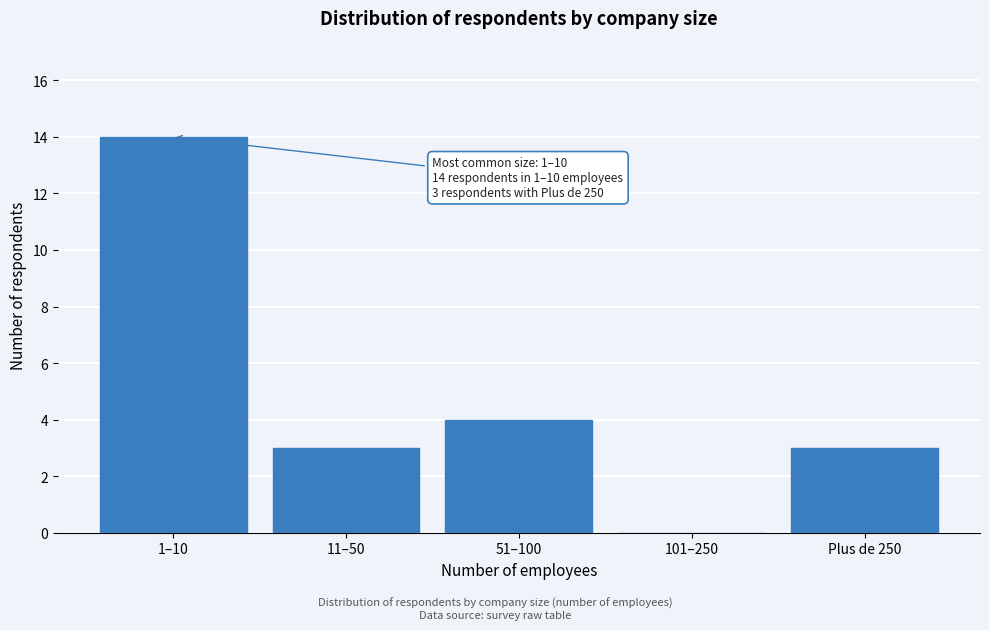

Reading left to right, extract all data points from this chart.

1–10=14	11–50=3	51–100=4	101–250=0	Plus de 250=3